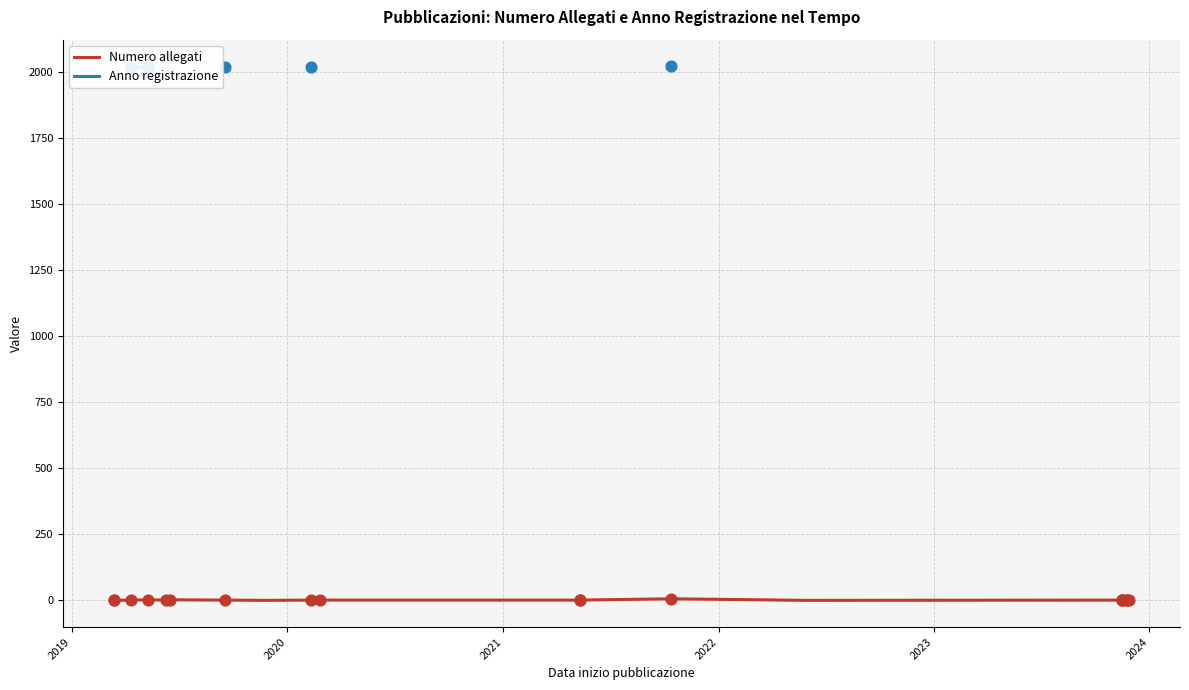

Which series has the widest spread of Y values?

Numero allegati